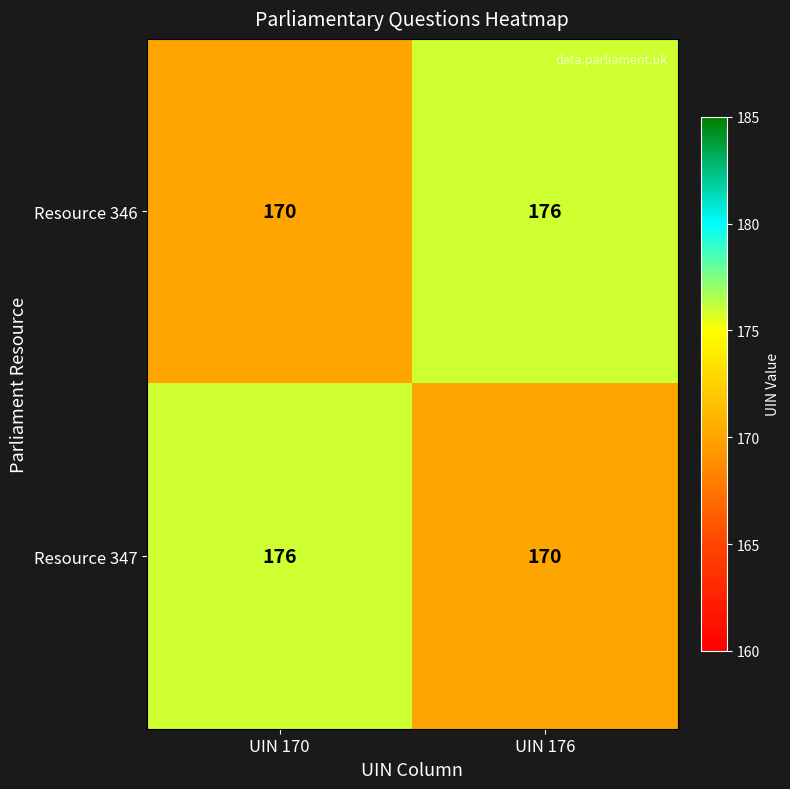

What is the difference between the maximum and minimum values in the Resource 346 series?

6